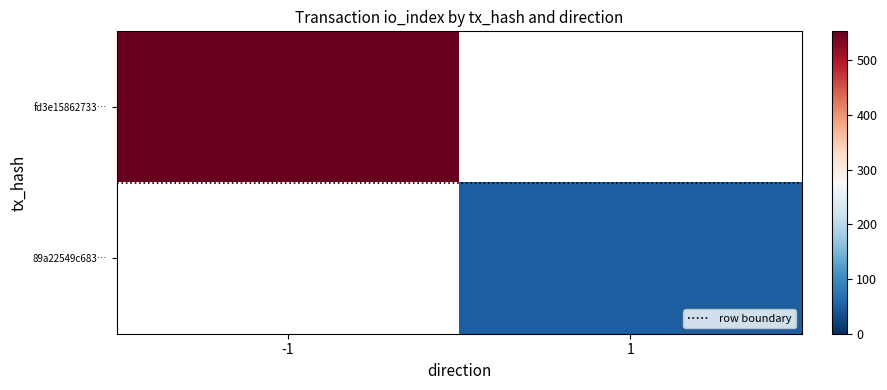

What is the highest value of the row boundary series?

0.5